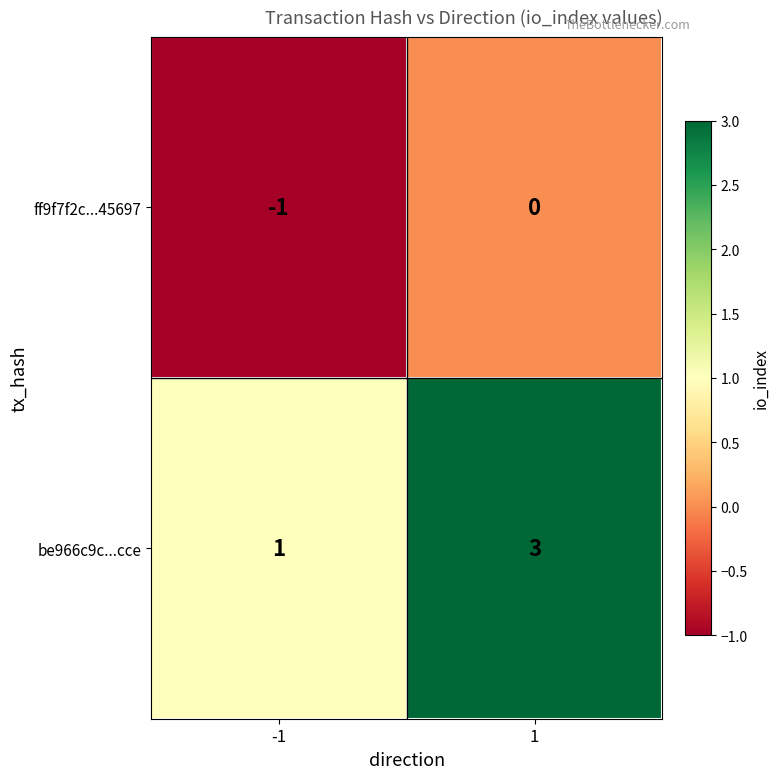

Rank the series at 1 from lowest to highest value.

ff9f7f2c...45697, be966c9c...cce